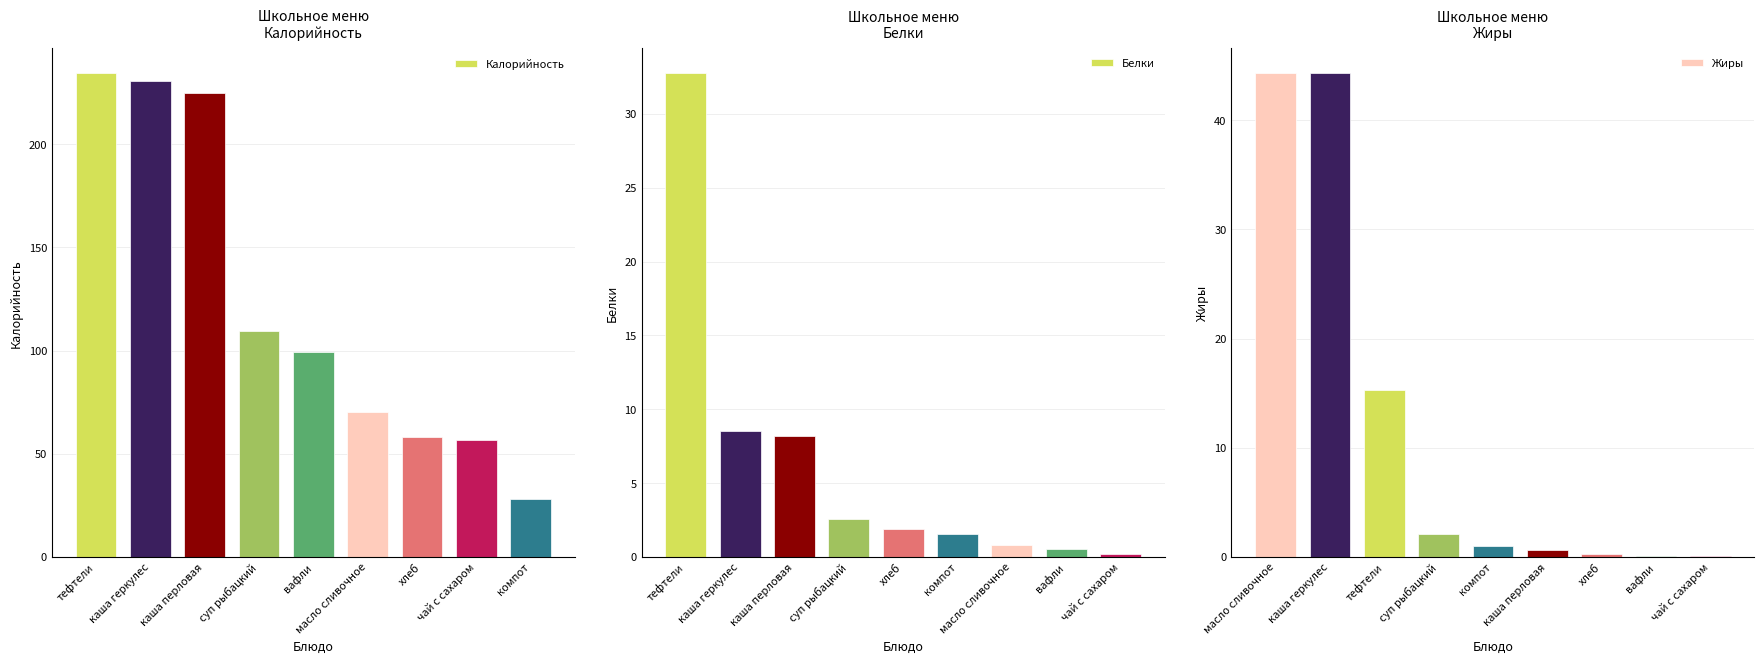

How many data points does each series have?

9